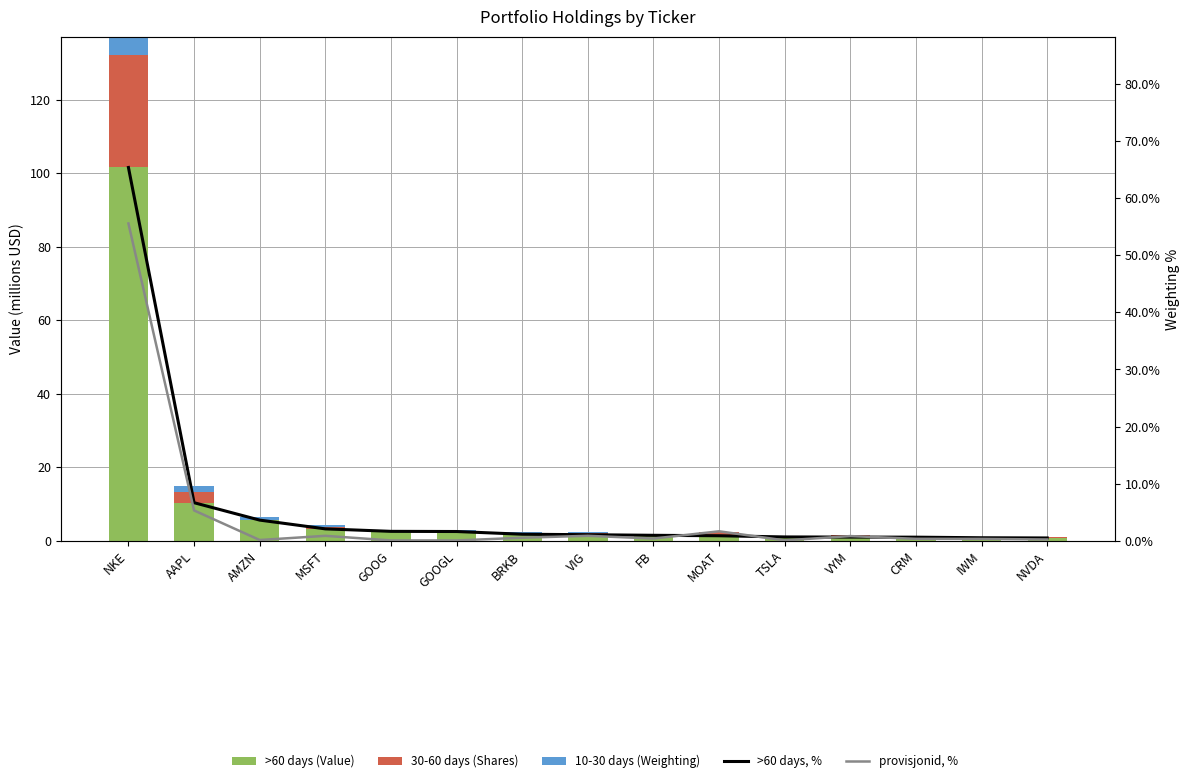

What is the approximate value of >60 days, % at MSFT?

2.1